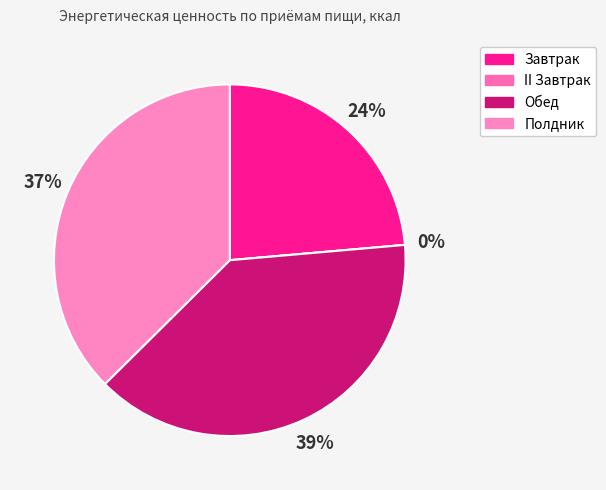

What is the change in value from II Завтрак to Полдник?

+515.2